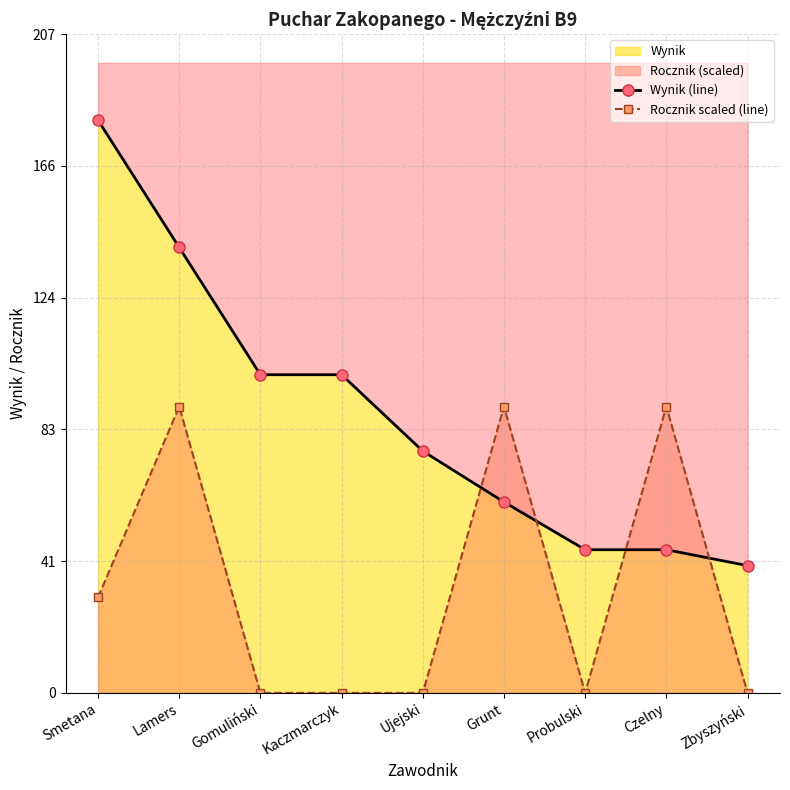

At which label does Wynik (line) reach its minimum?

Zbyszyński